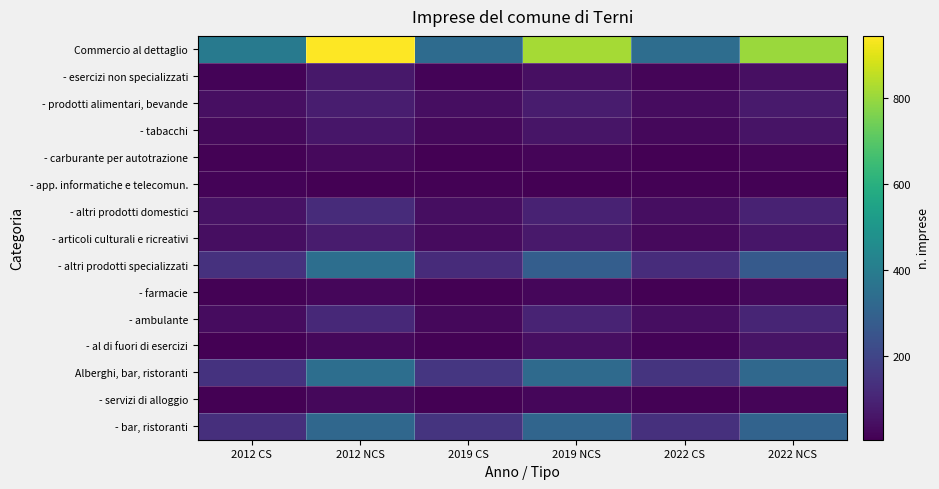

Which series has the largest range (max minus min)?

Commercio al dettaglio